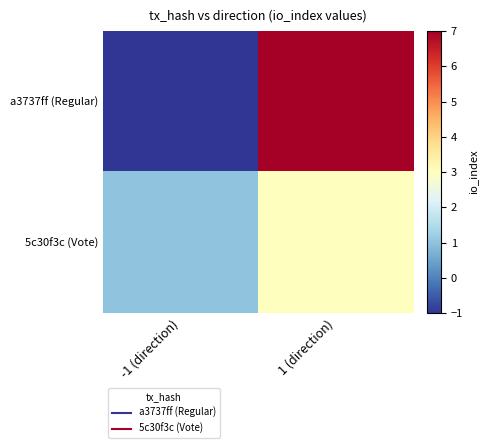

Rank the series by their average value, from highest to lowest.

a3737ff (Regular), 5c30f3c (Vote)